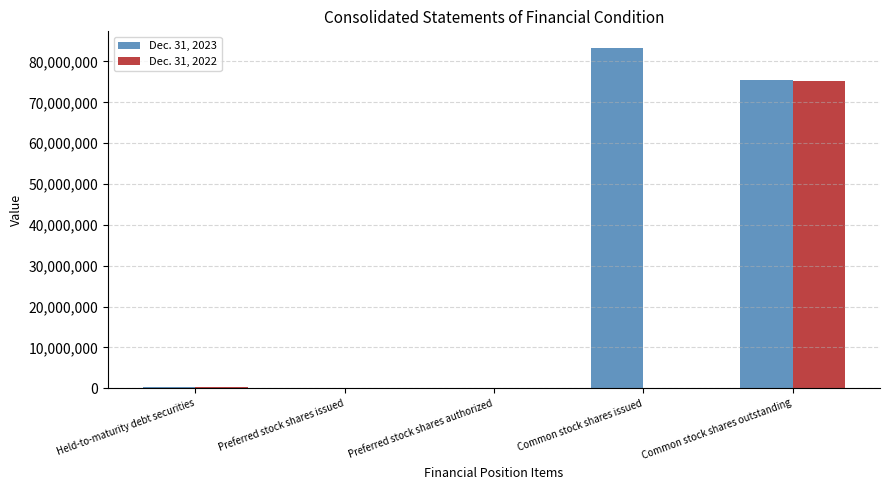

How many categories are shown in the chart?

5